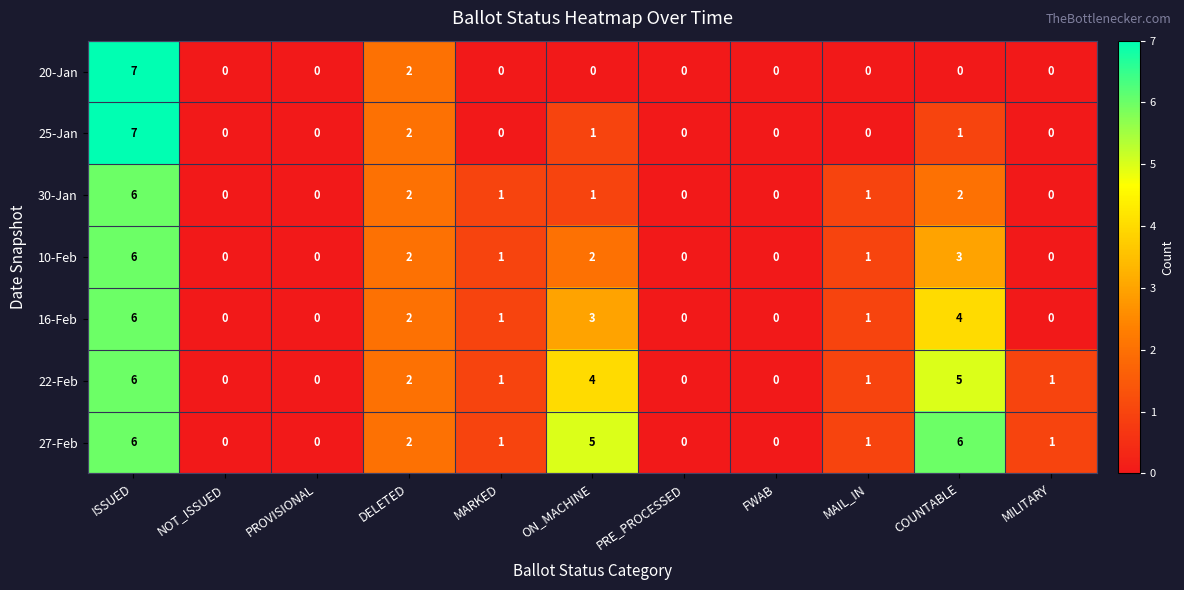

At which category is the sum across all series the highest?

ISSUED